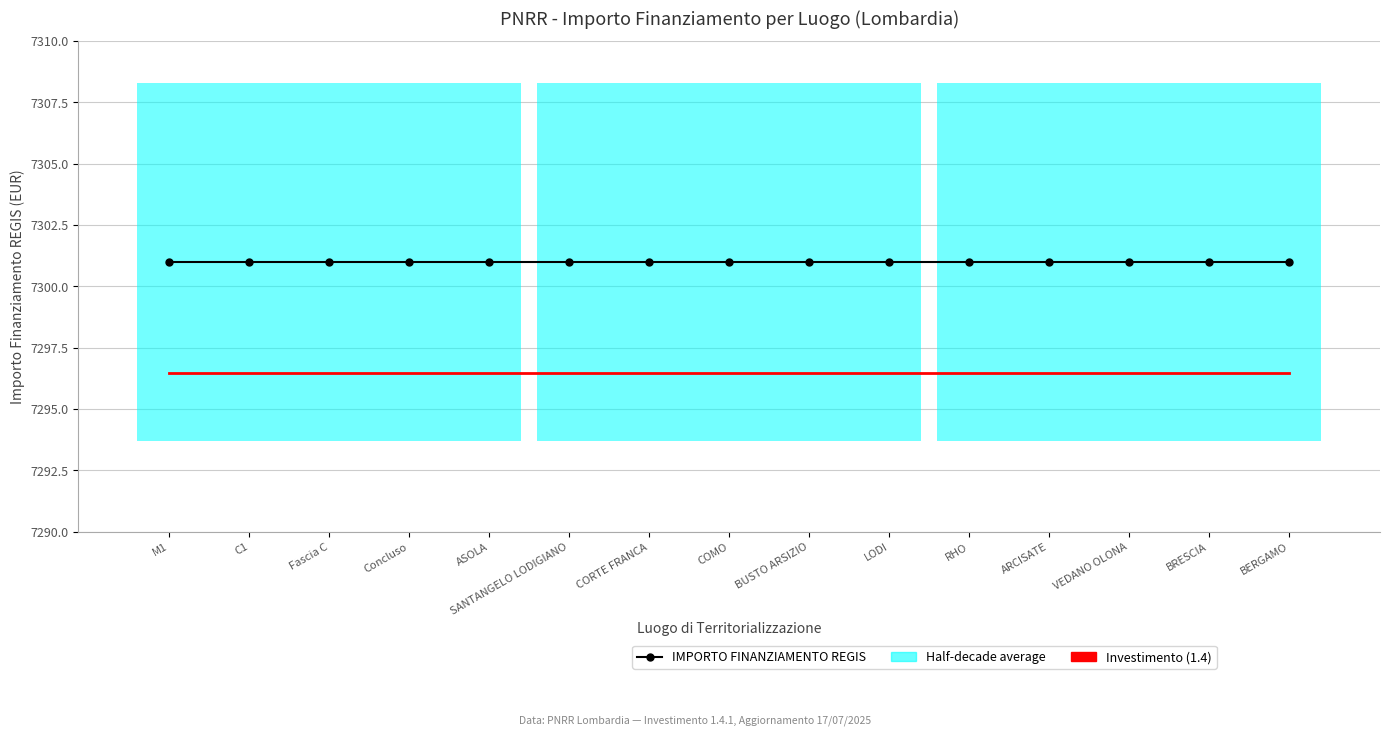

The IMPORTO FINANZIAMENTO REGIS series shows 4120.2 at COMO. True or false?

False